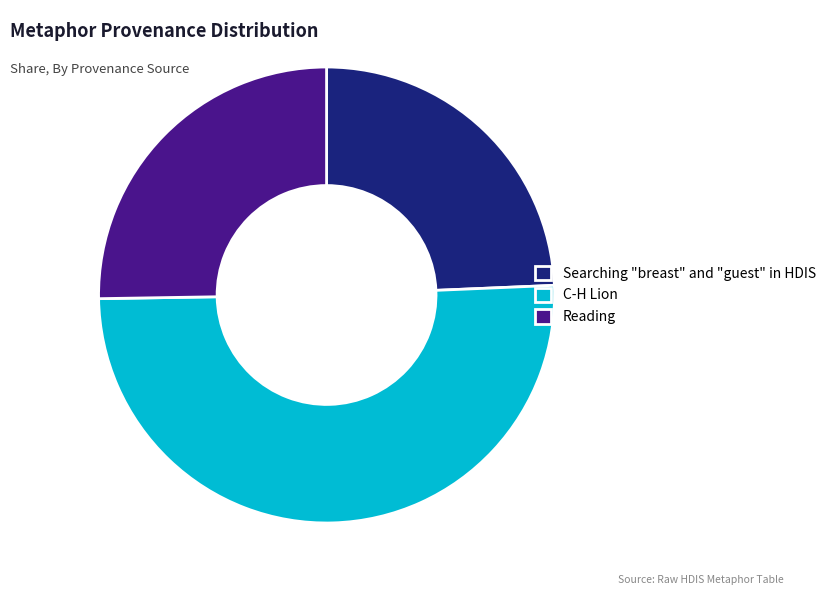

Is it true that Reading is 25% of the pie?

True